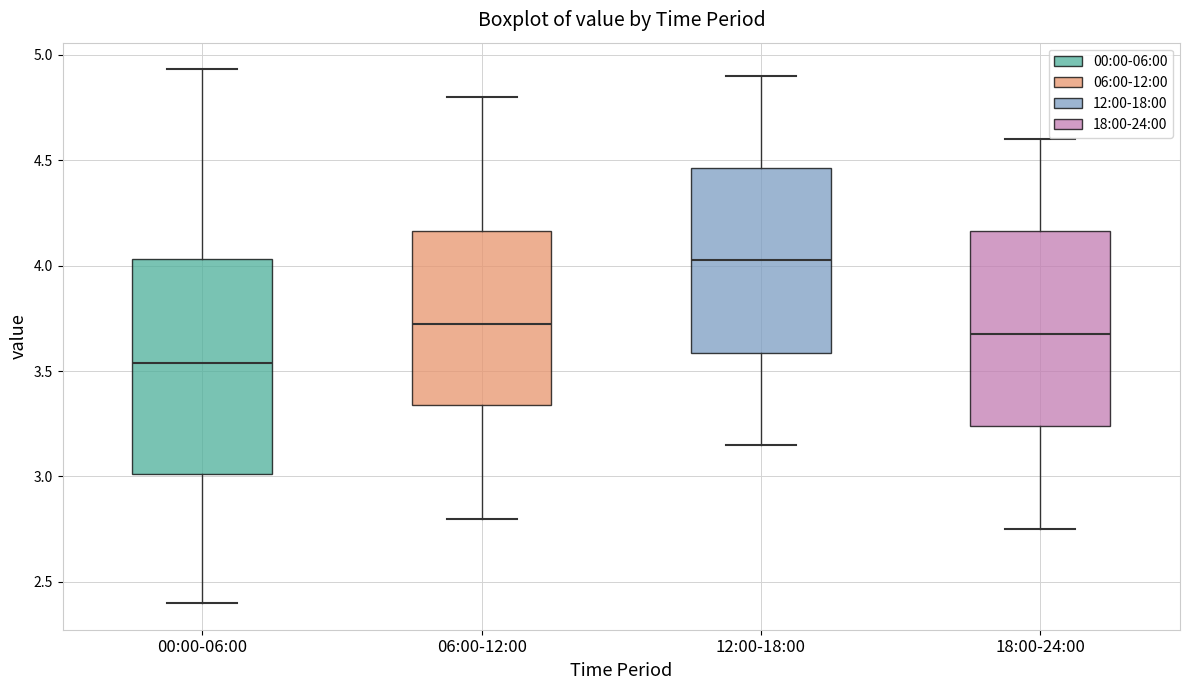

Where does the upper whisker of the box for 06:00-12:00 end on the y-axis? The values are not printed on the chart, so give them approximately, as read against the axis.

4.80